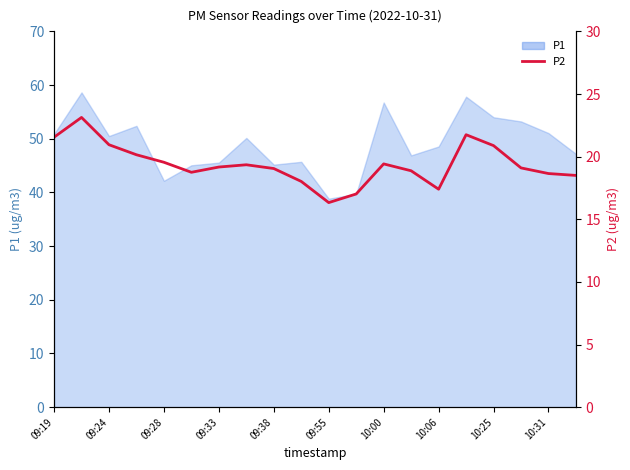

True or false: the data shows 28.1 at 10:06.

False